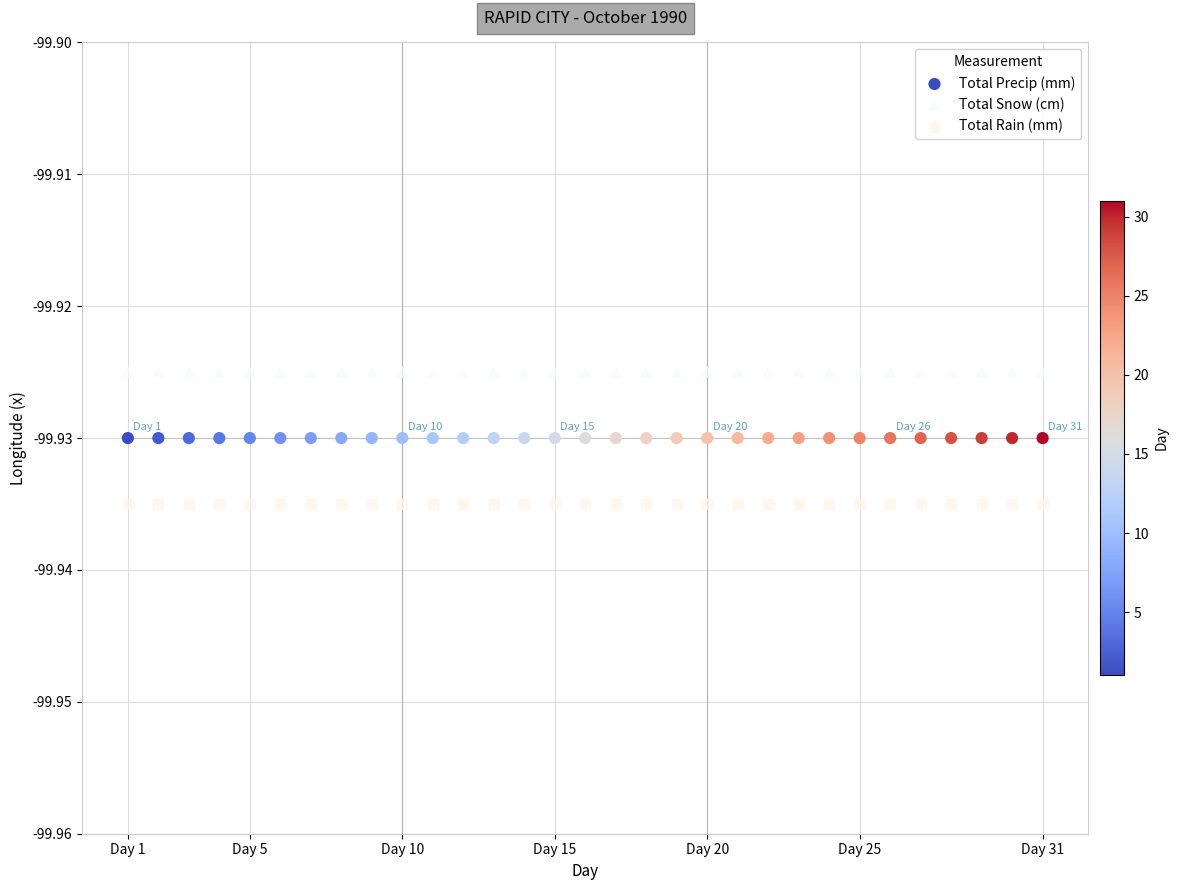

Which series reaches the maximum Y coordinate?

Total Snow (cm)